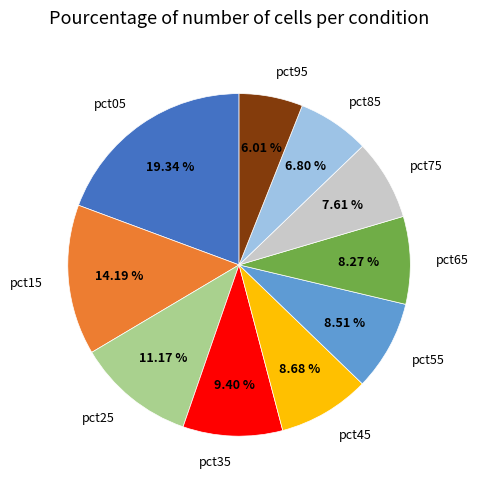

Approximately how many times larger is the value at pct65 compared to pct45?

1.0